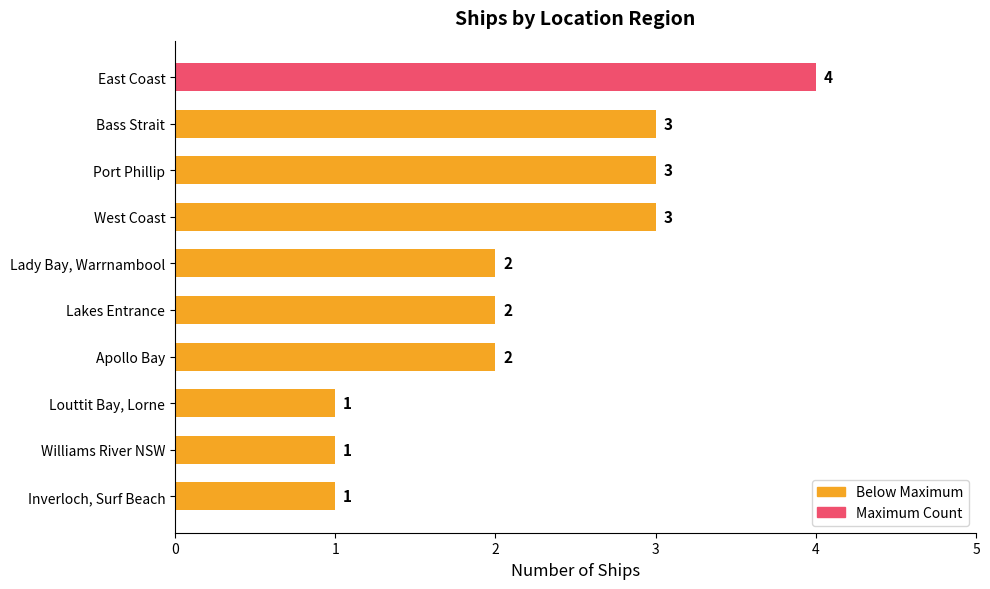

True or false: the data shows 1 at East Coast.

False